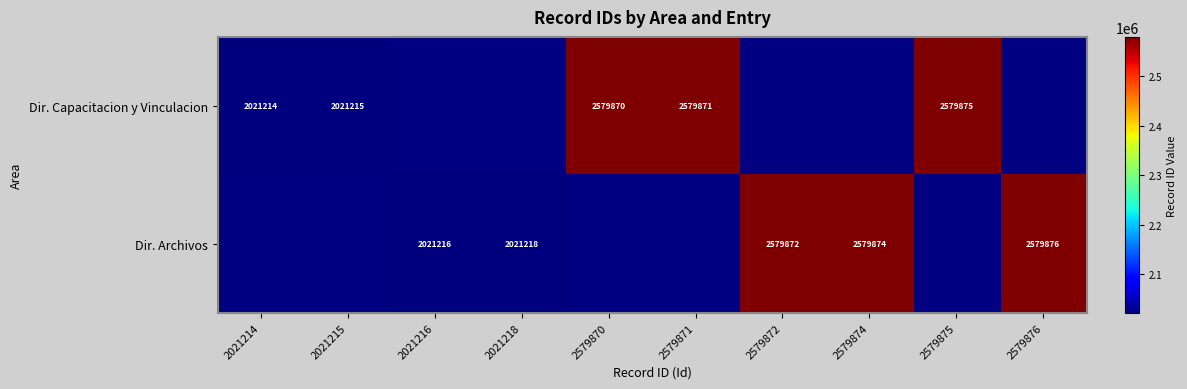

What is the sum of the Dir. Archivos values at 2579874 and 2579872?

5159746